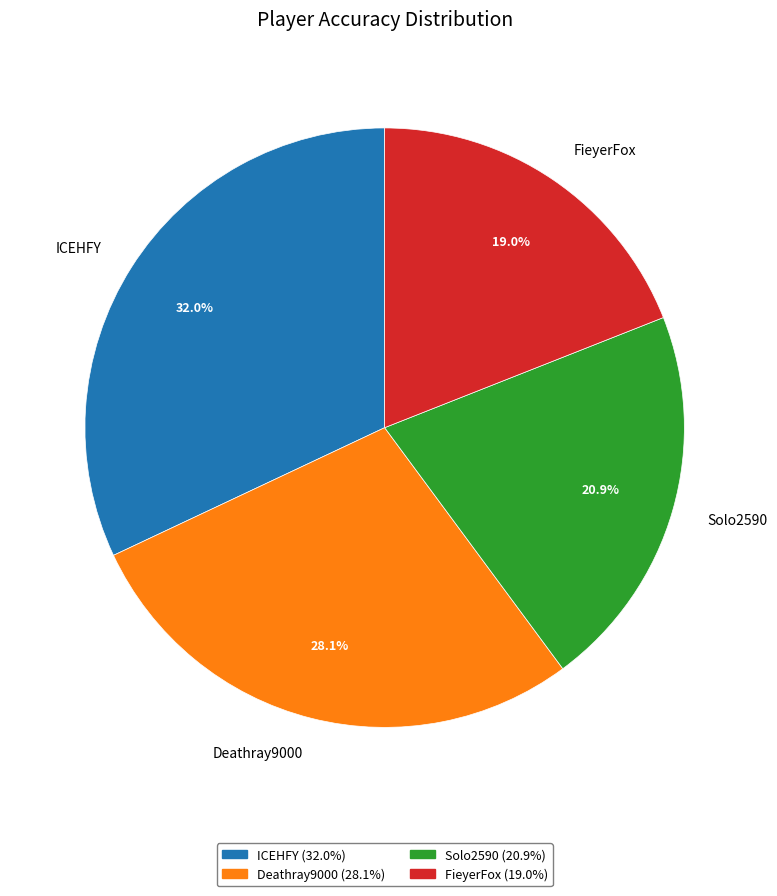

Rank the categories by value from highest to lowest.

ICEHFY, Deathray9000, Solo2590, FieyerFox